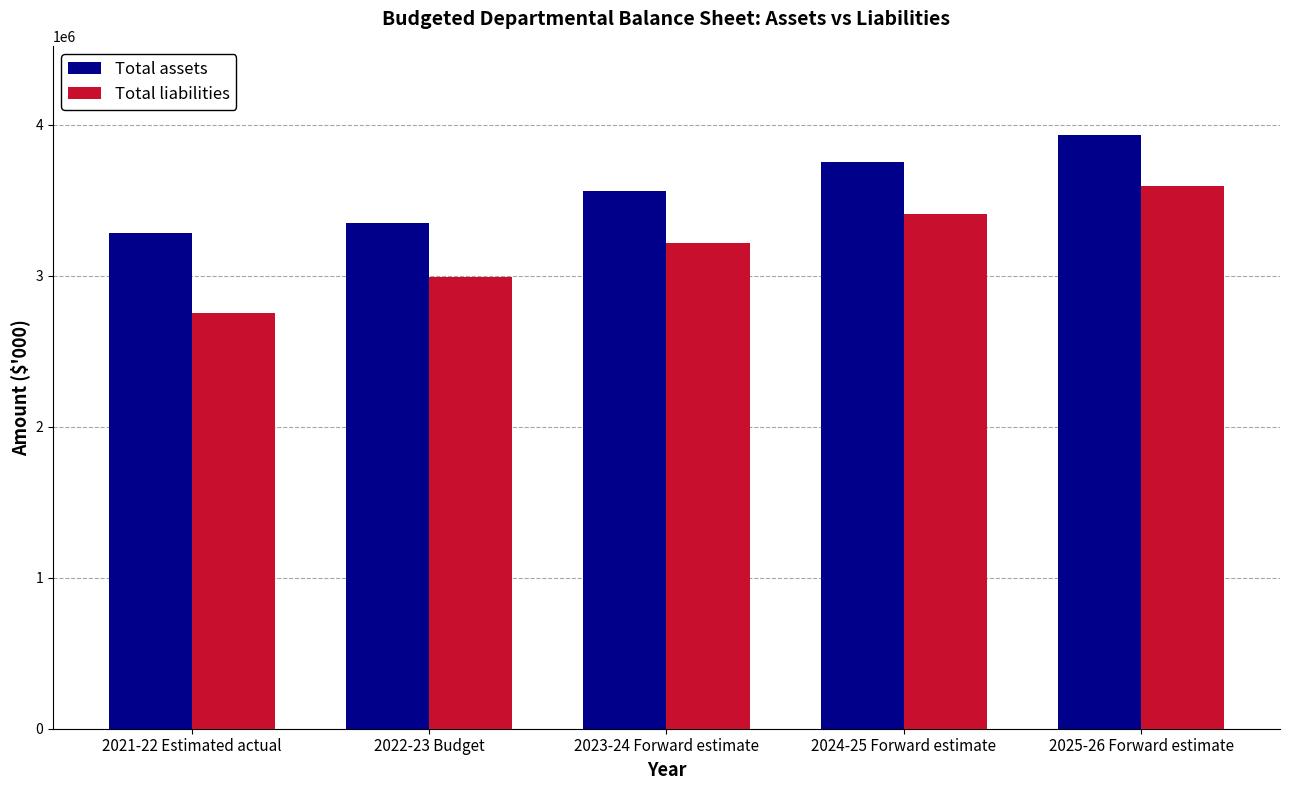

What position from the left is 2024-25 Forward estimate?

4